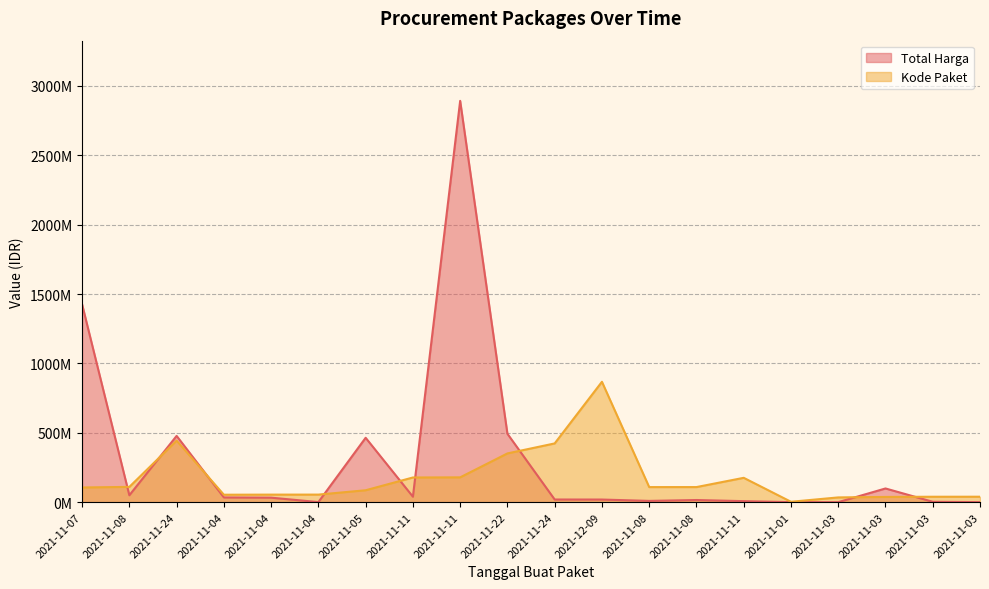

Where does the Total Harga series first go above 32441200?

2021-11-07